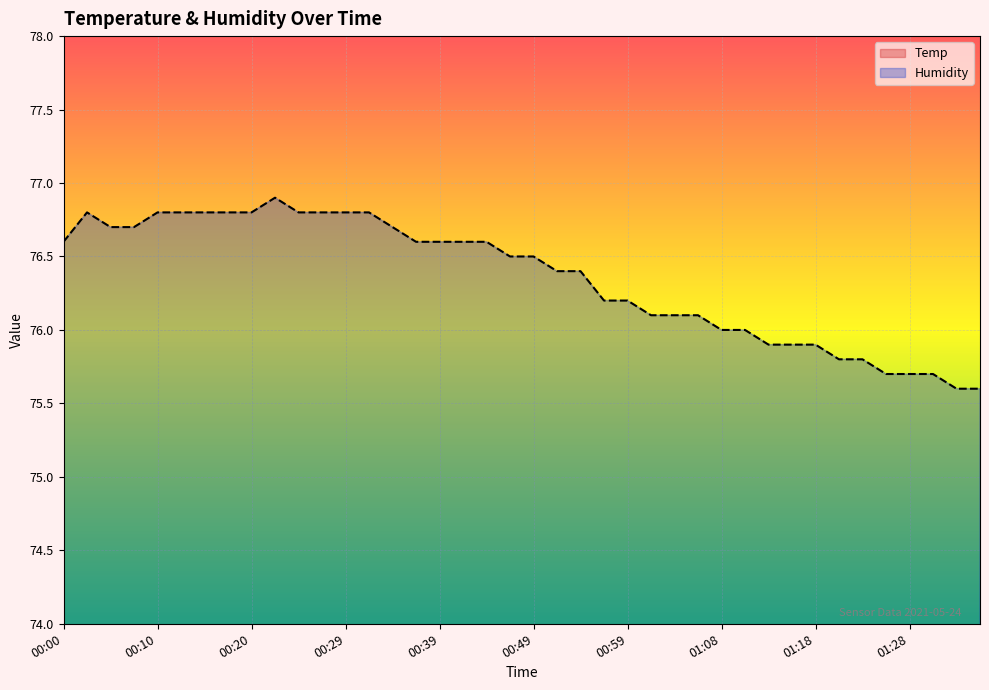

True or false: Humidity and Temp intersect in this chart.

False